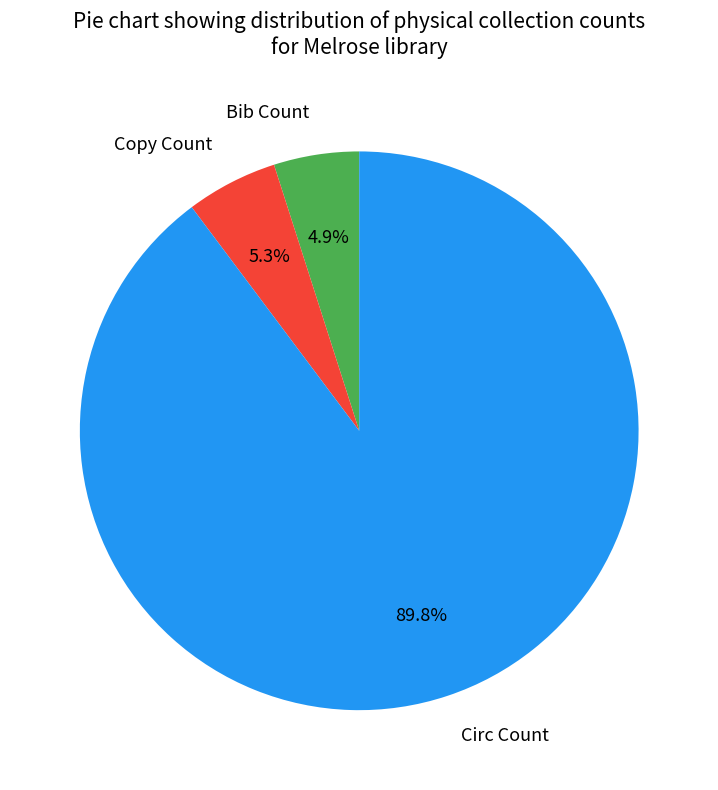

Between Circ Count and Bib Count, which is larger?

Circ Count